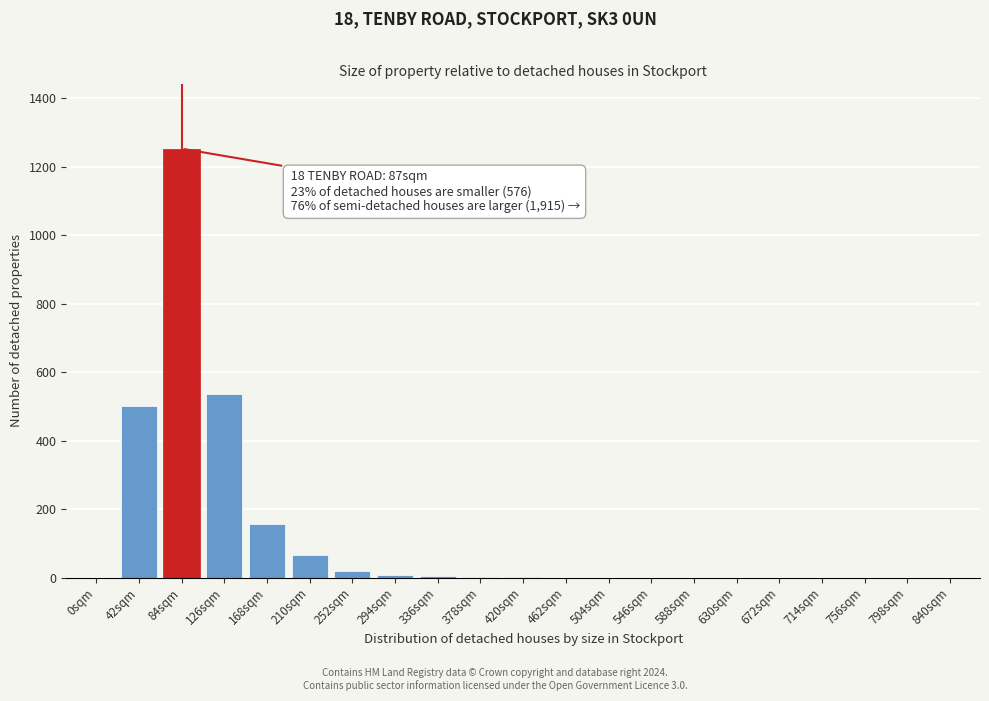

Which category has the highest value across all series?

84sqm